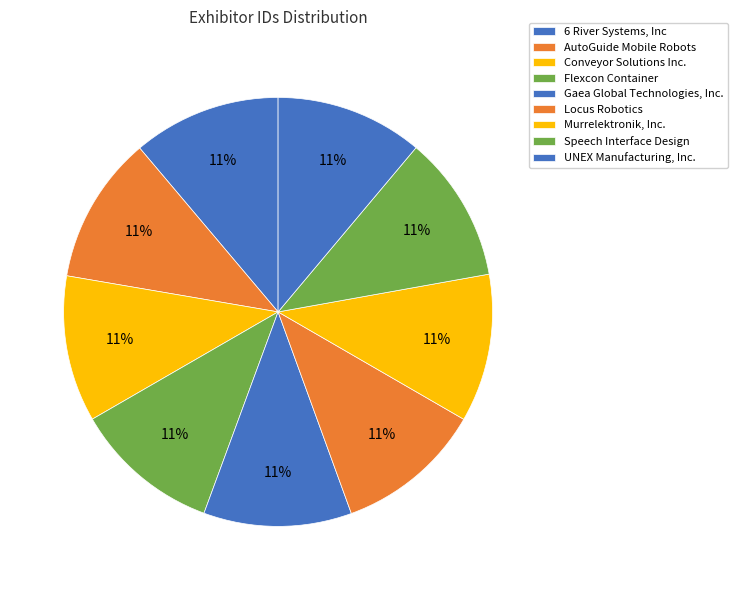

Count the number of slices in the pie.

9